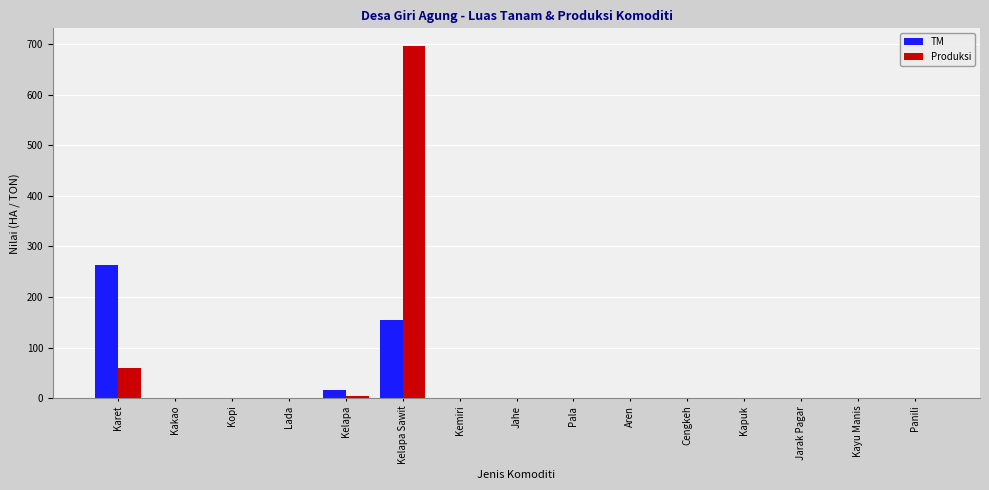

What is the sum of the TM values at Kelapa Sawit and Kopi?

154.0